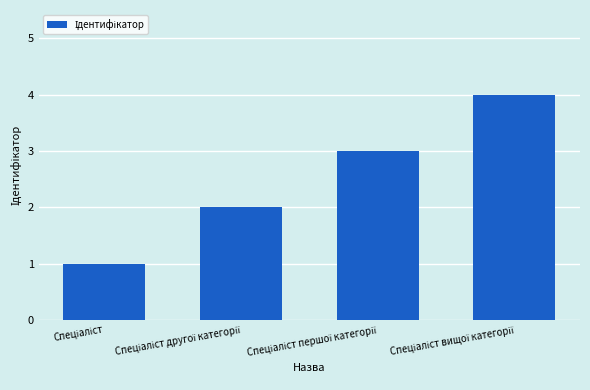

Reading right to left, what are all the values shown in this chart?

4	3	2	1